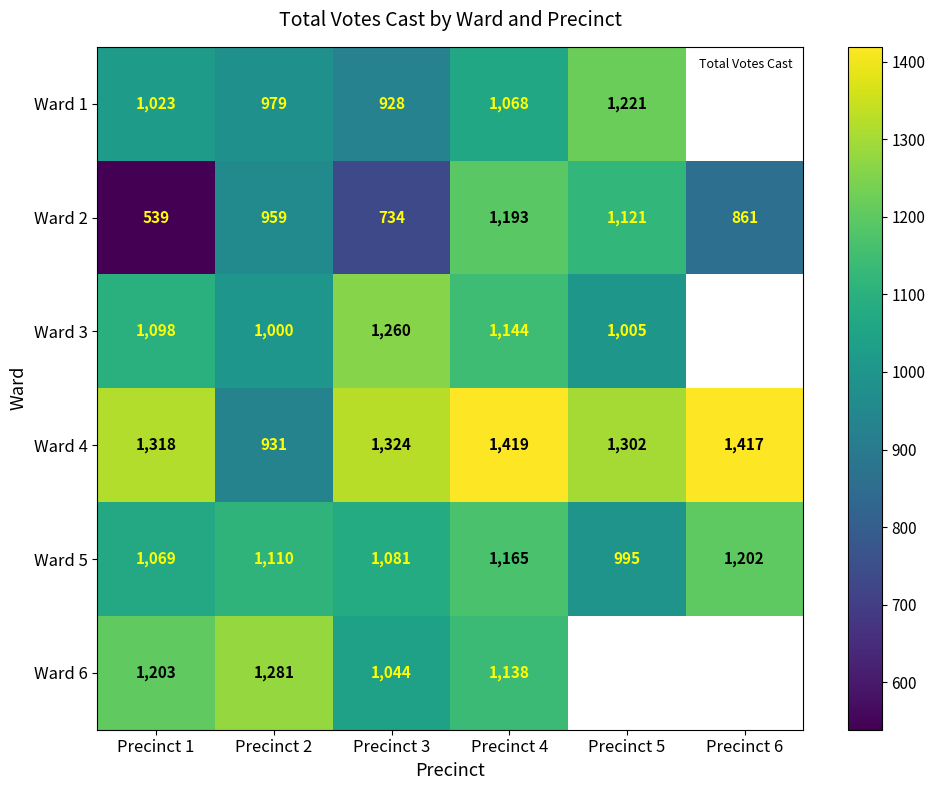

True or false: Ward 1 has a value of 928.0 at Precinct 3.

True